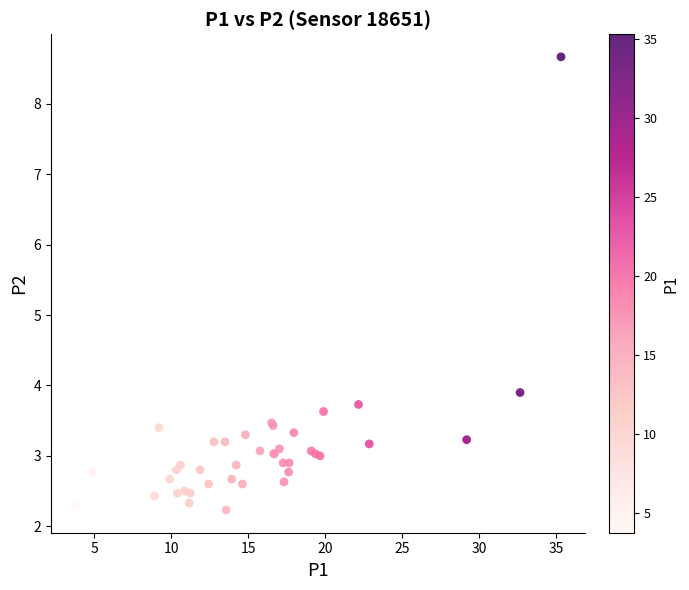

What Y value in the scatter plot is closest to 5?

3.9